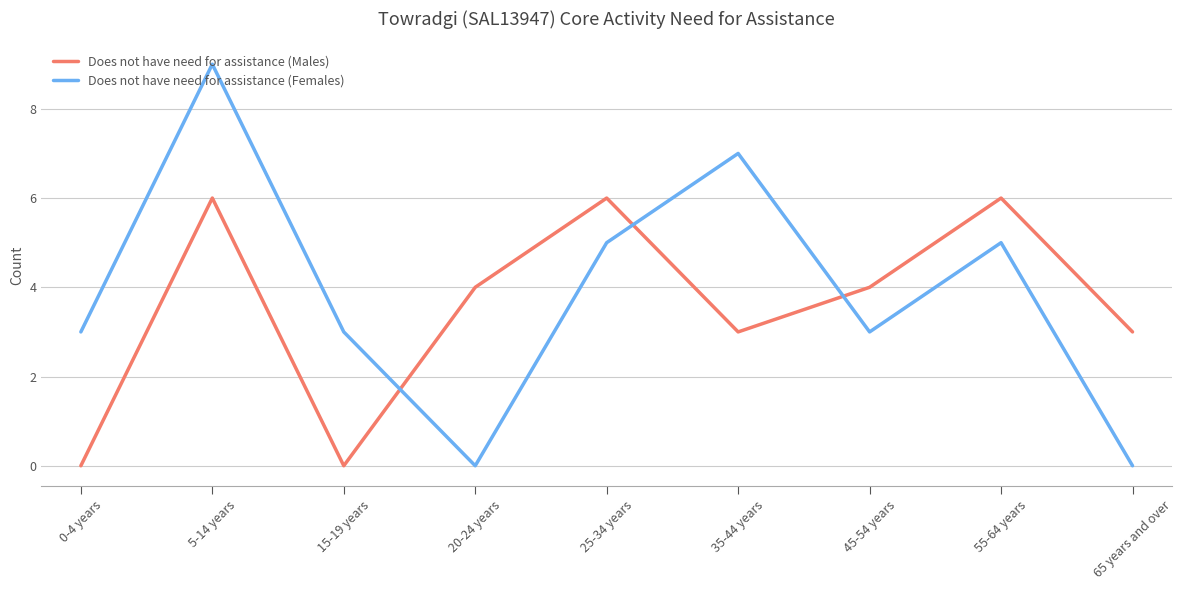

What are all the series names shown in the legend?

Does not have need for assistance (Males), Does not have need for assistance (Females)